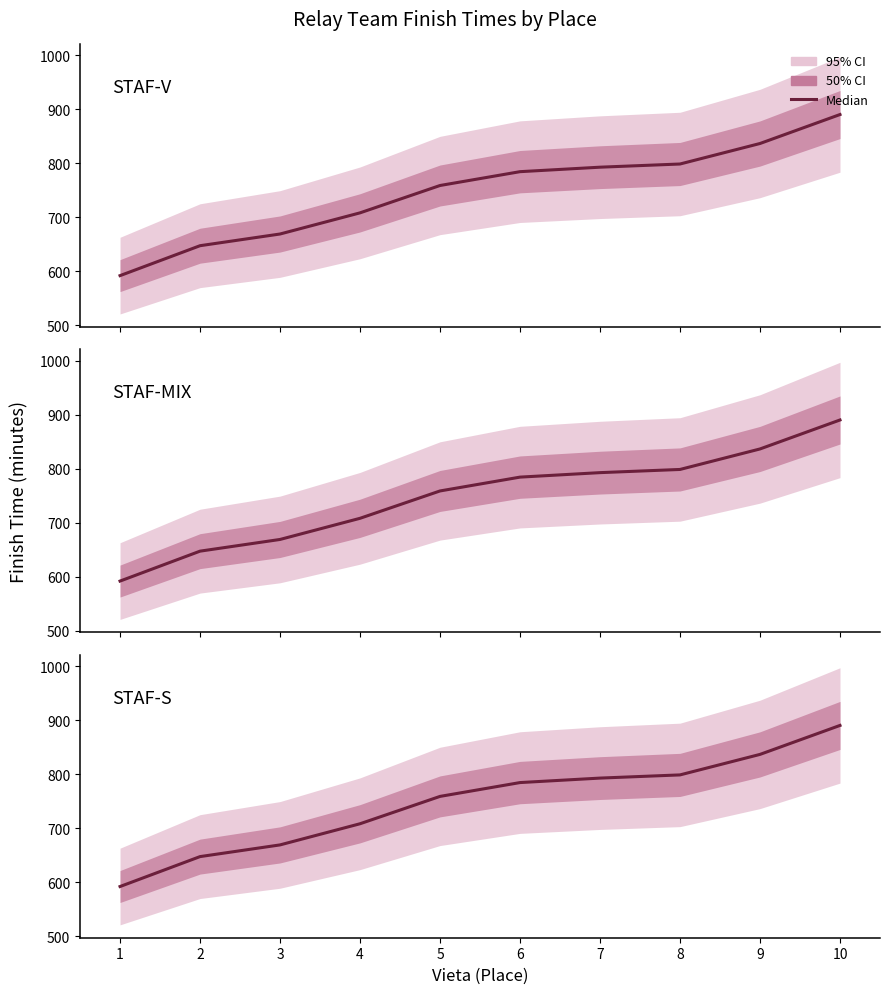

True or false: STAF-S and STAF-MIX cross at least once.

False